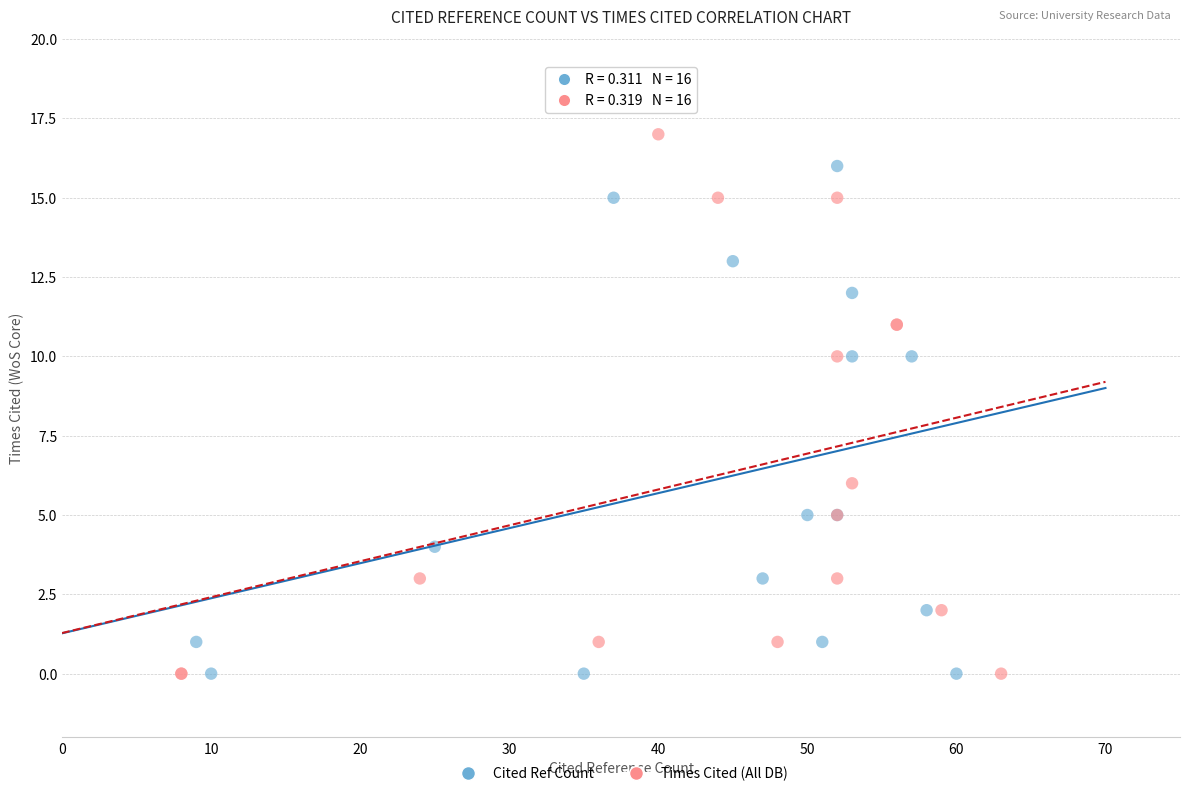

Which series contains the highest Y value?

Times Cited (All DB)